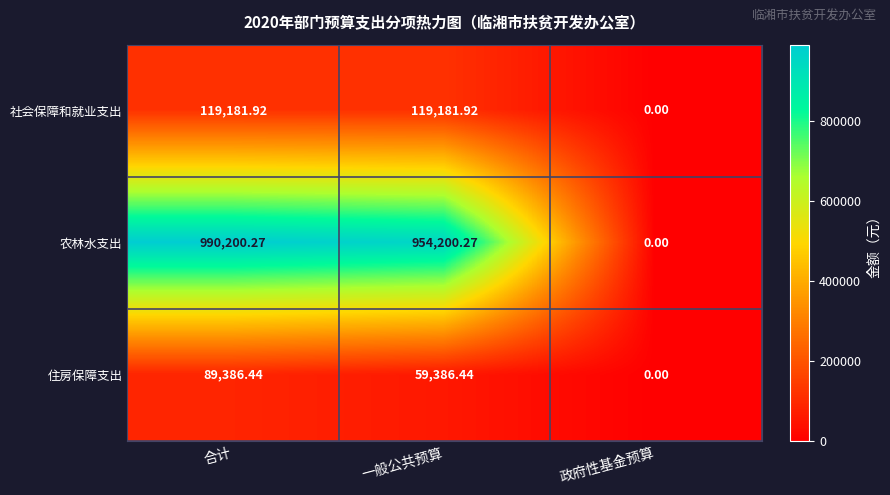

Which label corresponds to the smallest value in the chart?

政府性基金预算